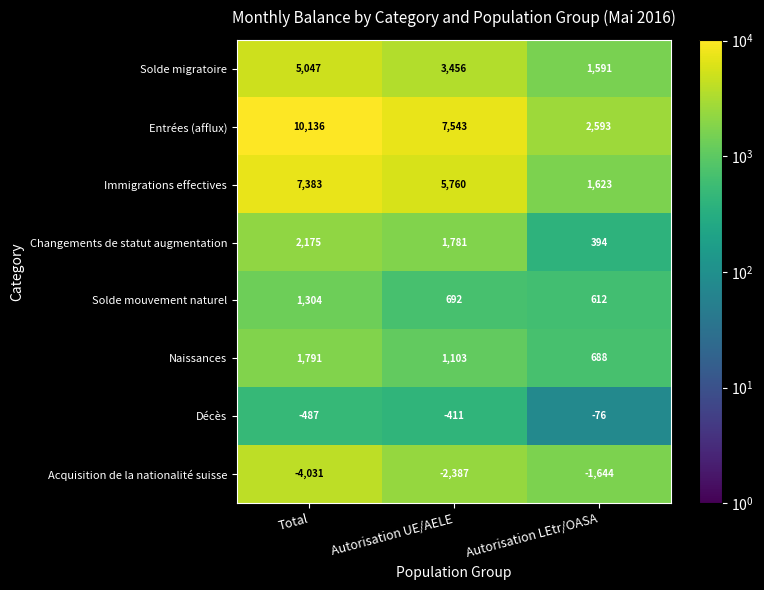

What is the lowest value of the Acquisition de la nationalité suisse series?

-4031